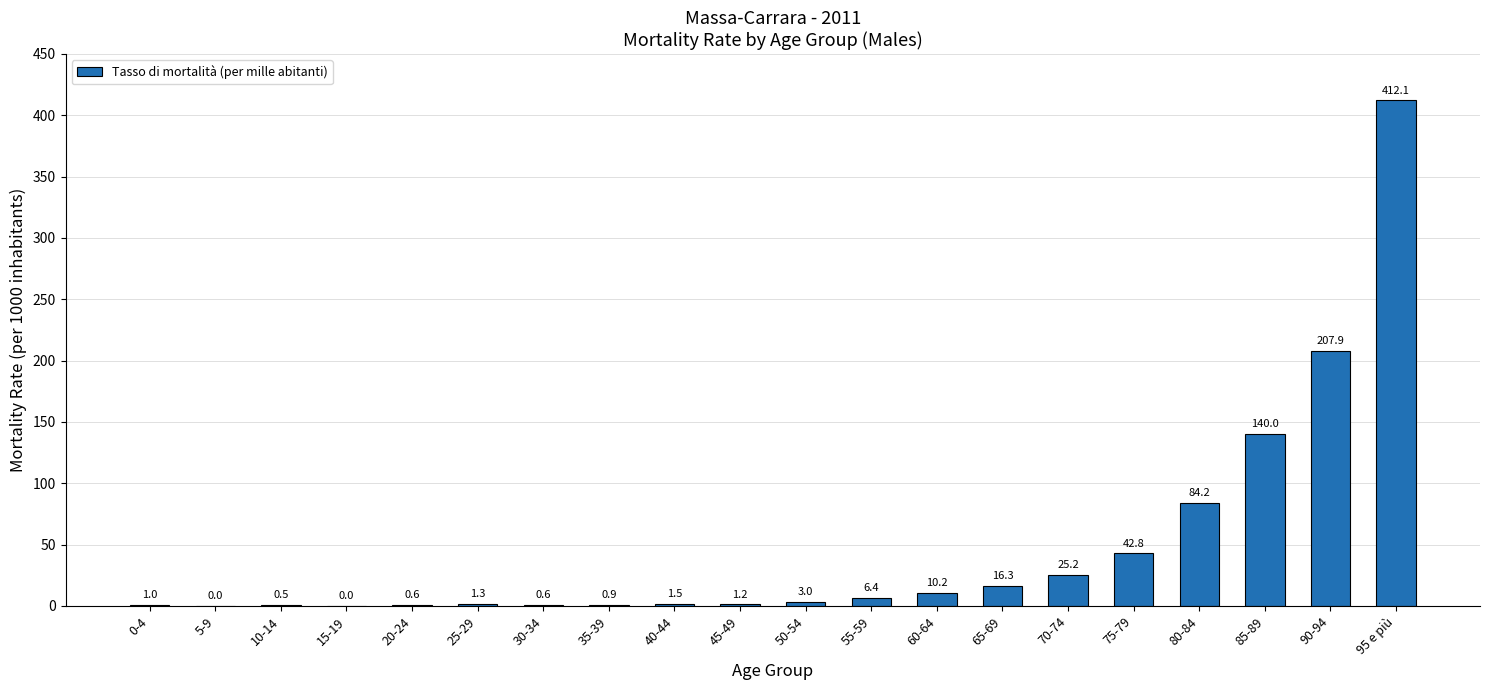

Between 55-59 and 45-49, which is larger?

55-59